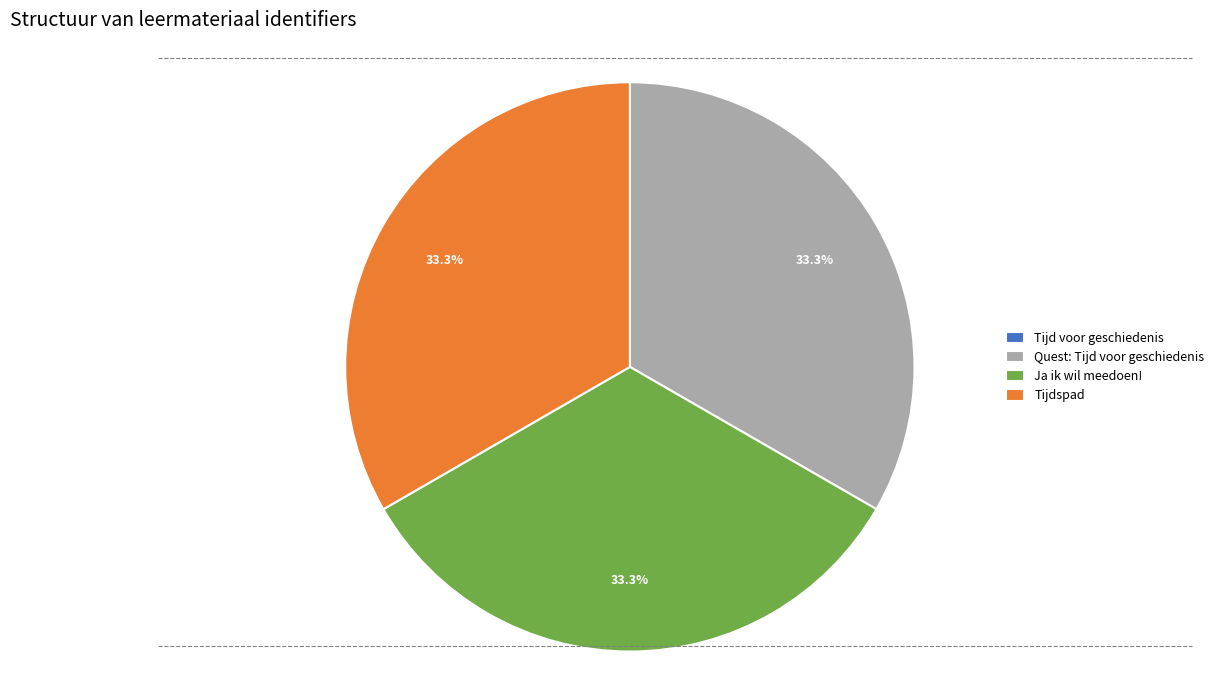

Combined, what portion of the pie is Ja ik wil meedoen! and Tijdspad?

66.7%